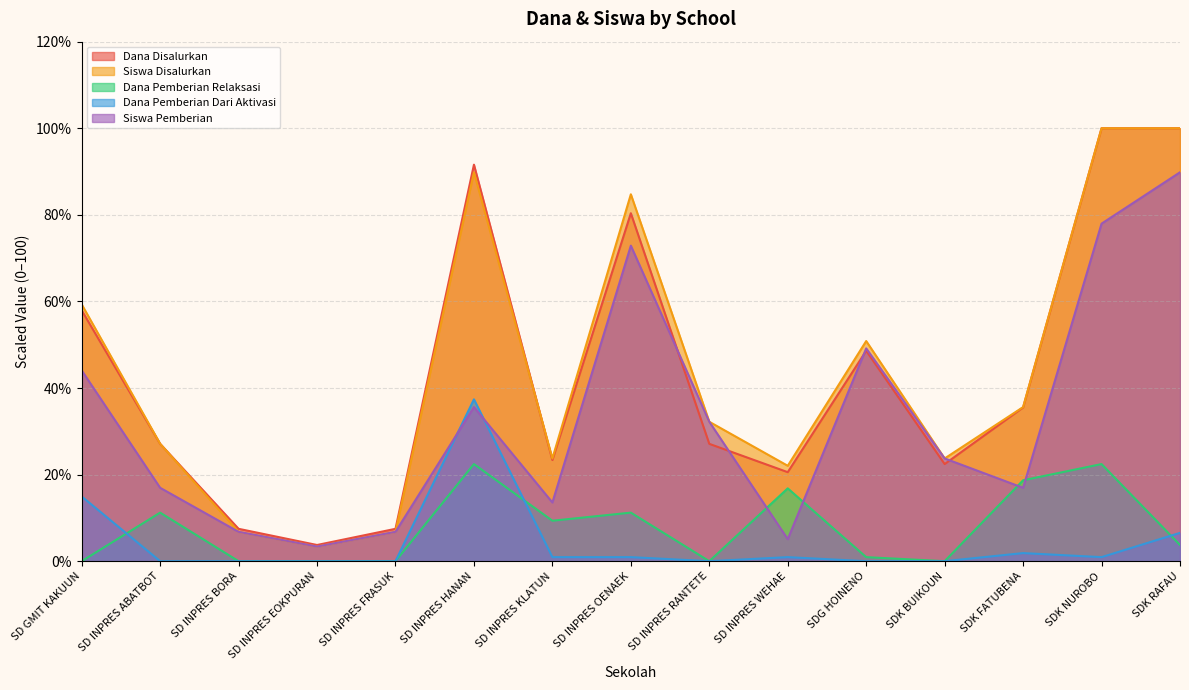

List the labels in order of Siswa Pemberian value, largest first.

SDK RAFAU, SDK NUROBO, SD INPRES OENAEK, SDG HOINENO, SD GMIT KAKUUN, SD INPRES HANAN, SD INPRES RANTETE, SDK BUIKOUN, SD INPRES ABATBOT, SDK FATUBENA, SD INPRES KLATUN, SD INPRES BORA, SD INPRES FRASUK, SD INPRES WEHAE, SD INPRES EOKPURAN